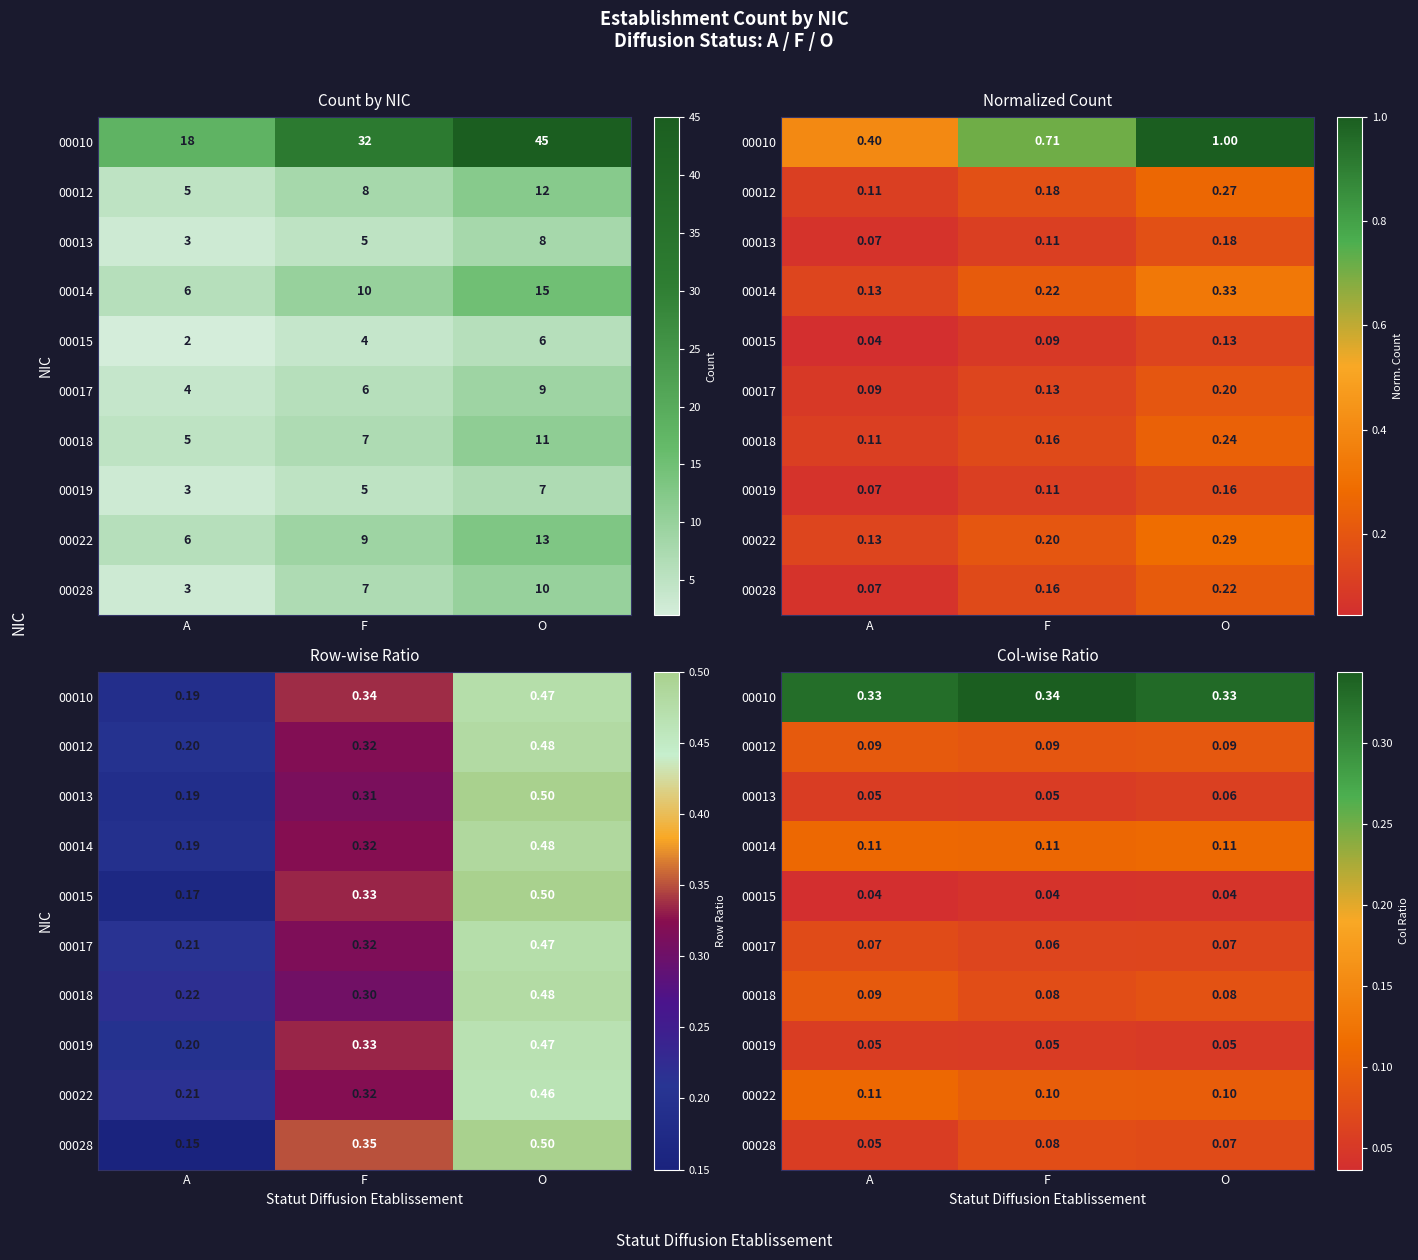

How many 00014 values are between 0 and 1?

3